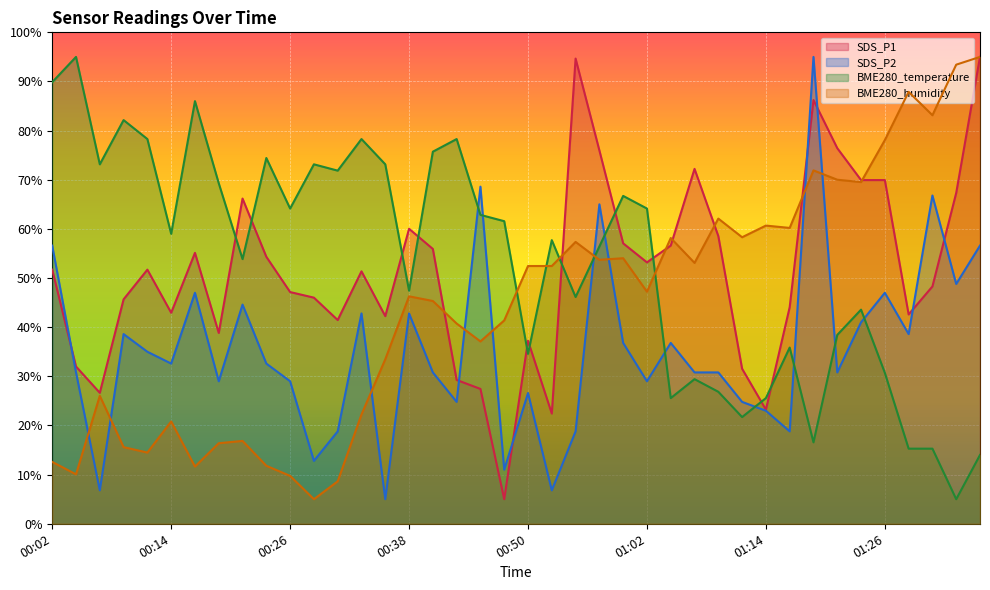

How many lines are shown in the chart?

4